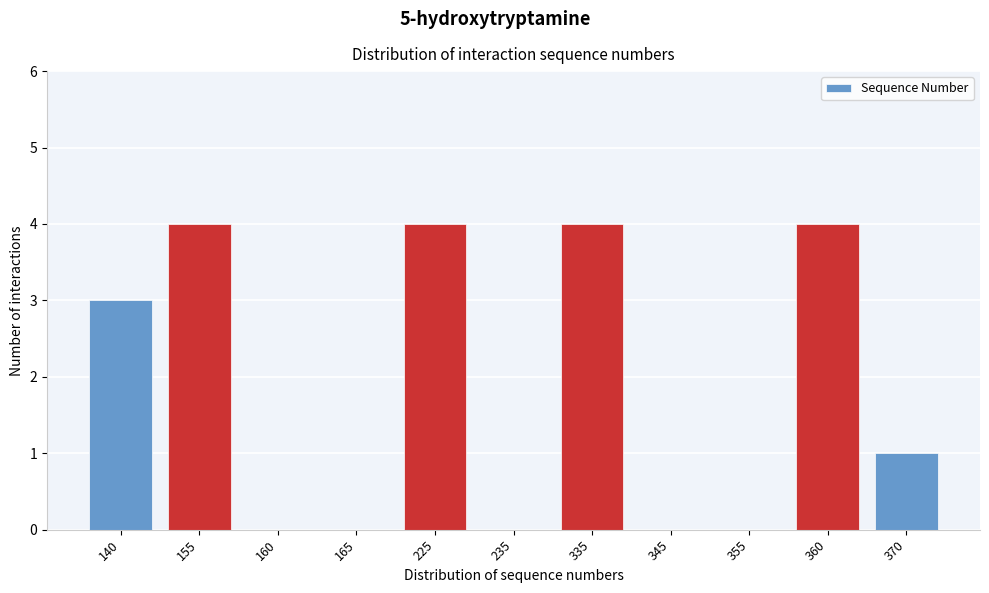

Reading left to right, extract all data points from this chart.

140=3	155=4	160=0	165=0	225=4	235=0	335=4	345=0	355=0	360=4	370=1